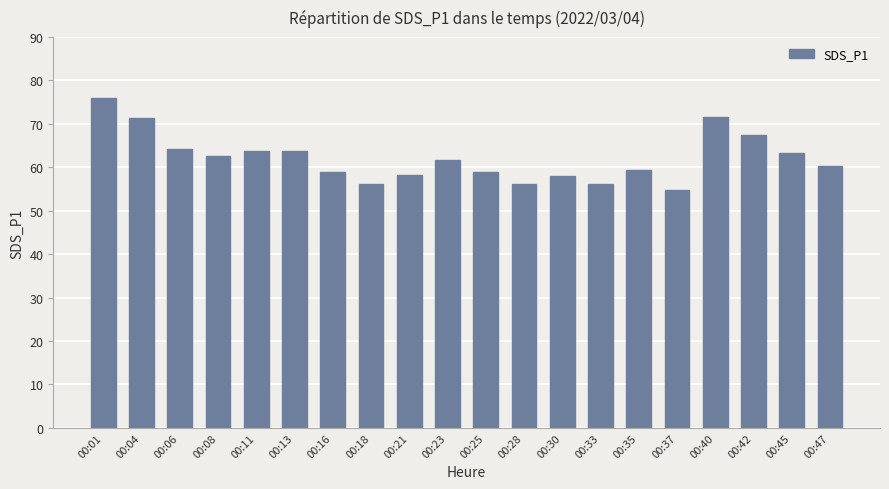

What is the value of the 8th bar from the left?

56.2